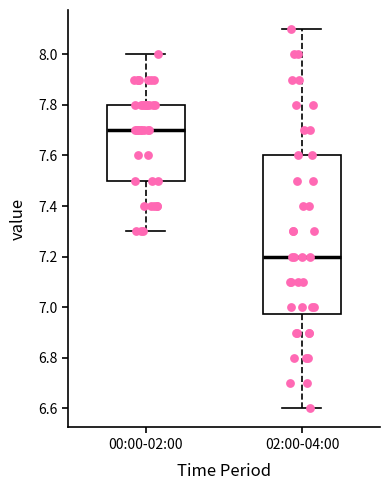

Which box is the tallest, from its lower edge to its upper edge?

02:00-04:00